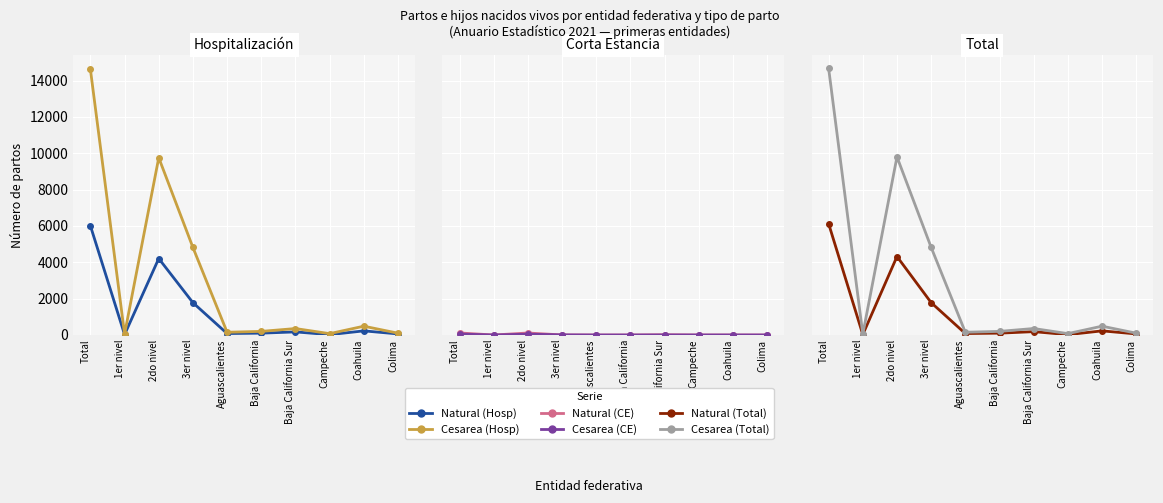

Rank the series by their maximum value, from highest to lowest.

Cesarea (Total), Cesarea (Hosp), Natural (Total), Natural (Hosp), Natural (CE), Cesarea (CE)